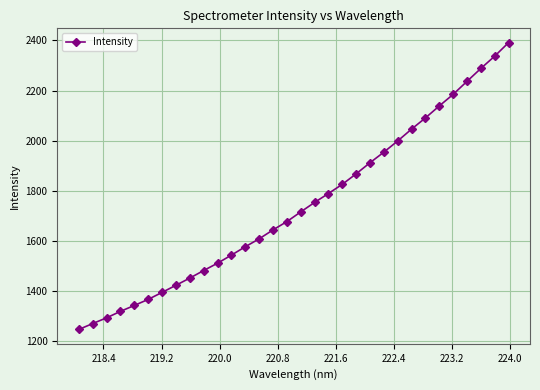

What is the difference between the maximum and minimum values?

1145.2